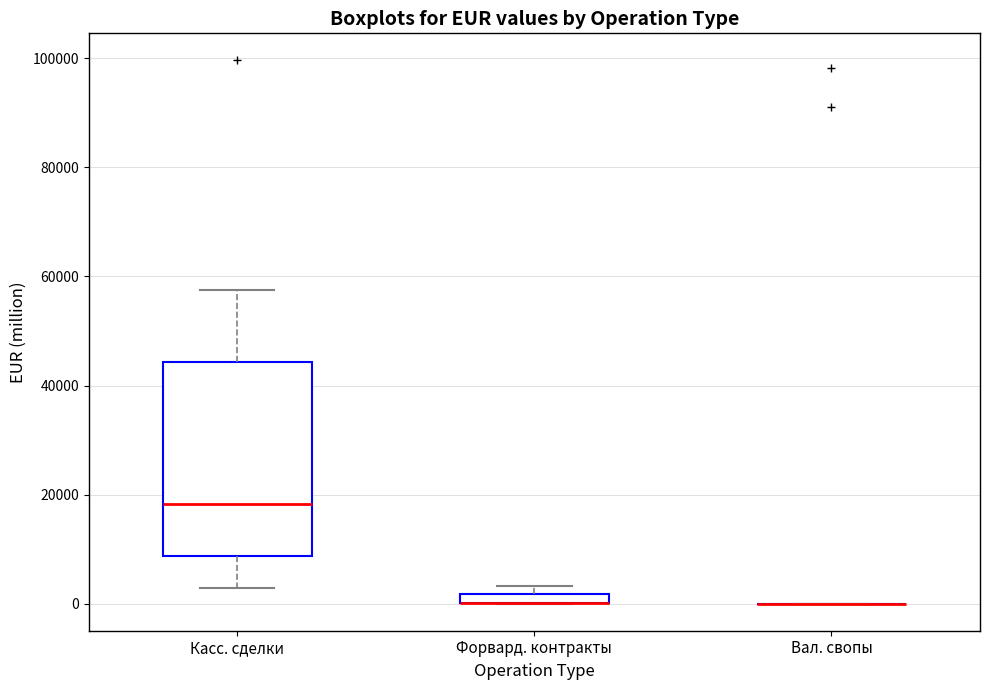

Comparing the boxes themselves (not the whiskers), which one is the tallest?

Касс. сделки